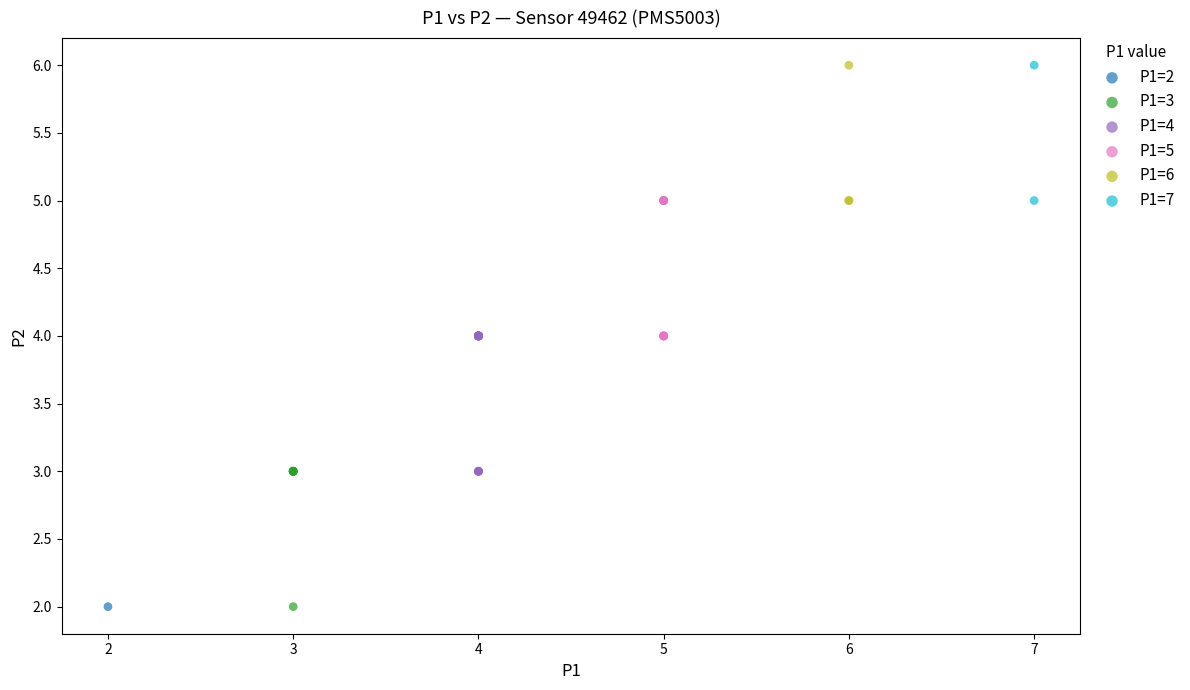

What are all the series names shown in the legend?

P1=2, P1=3, P1=4, P1=5, P1=6, P1=7